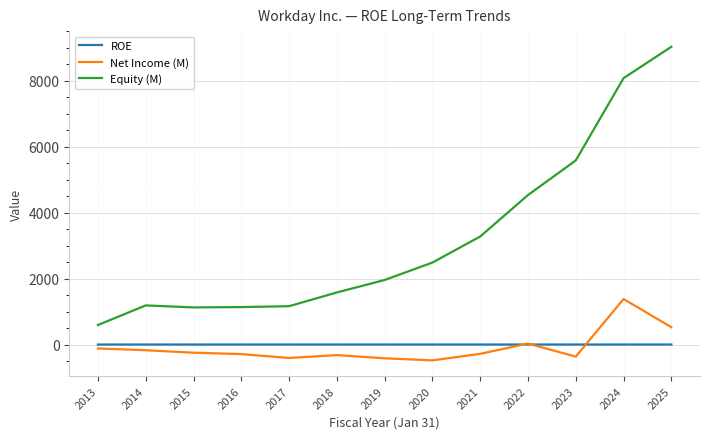

Is the value of ROE at 2025 greater than the value of Equity (M) at 2016?

No